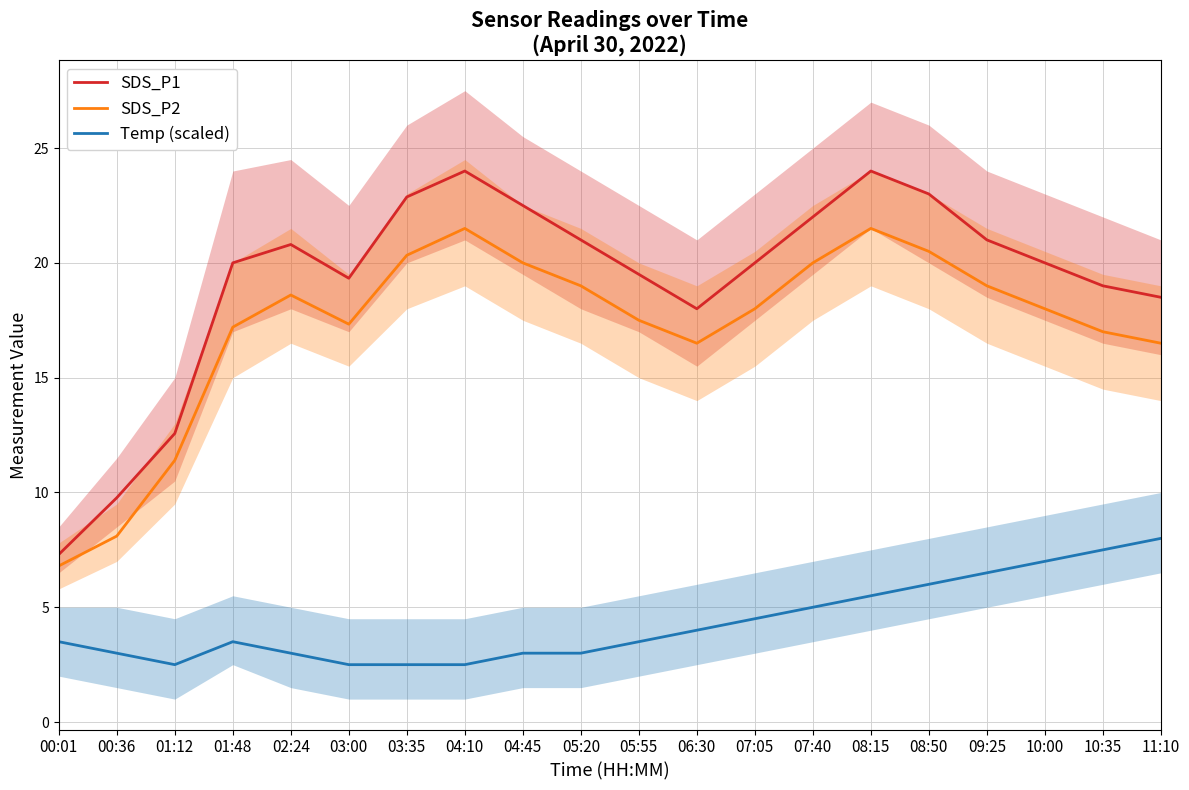

Count the number of data series in this chart.

3